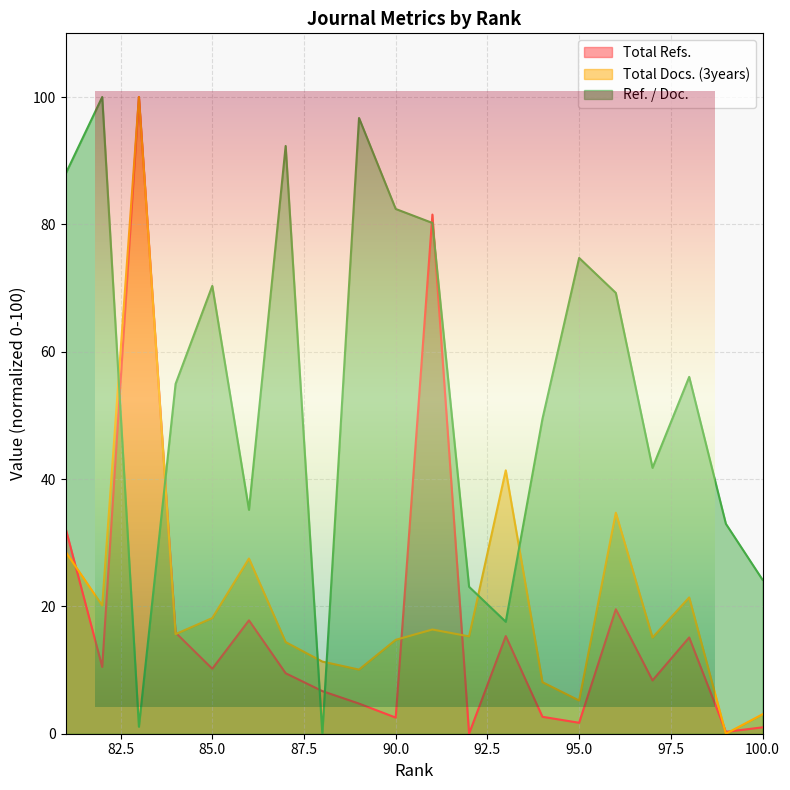

Rank the categories by Total Docs. (3years) value from lowest to highest.

99, 100, 95, 94, 89, 88, 87, 90, 97, 92, 84, 91, 85, 82, 98, 86, 81, 96, 93, 83